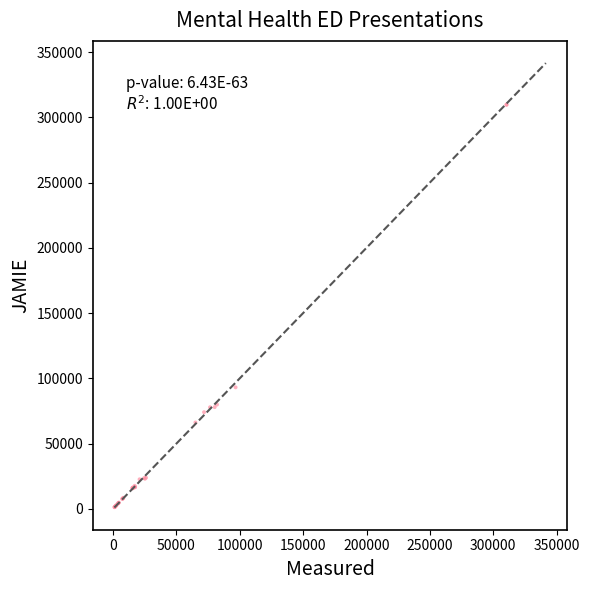

What Y value in the scatter plot is closest to 155445?

93079